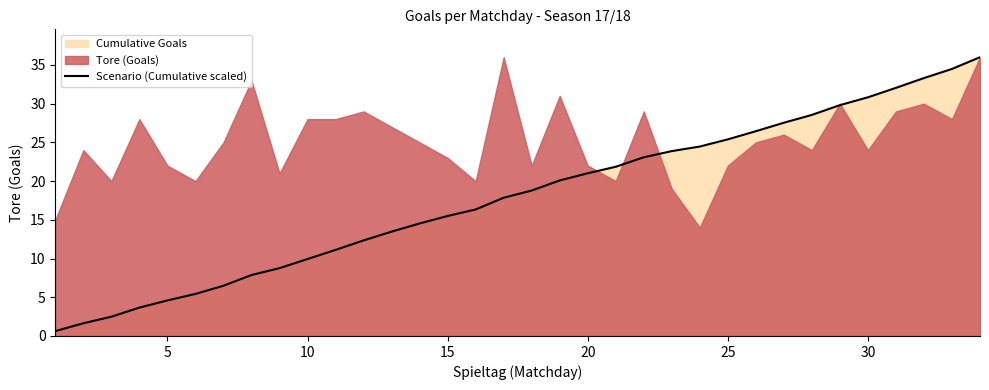

Is it true that Scenario (Cumulative scaled) equals 4.6 at 5?

True